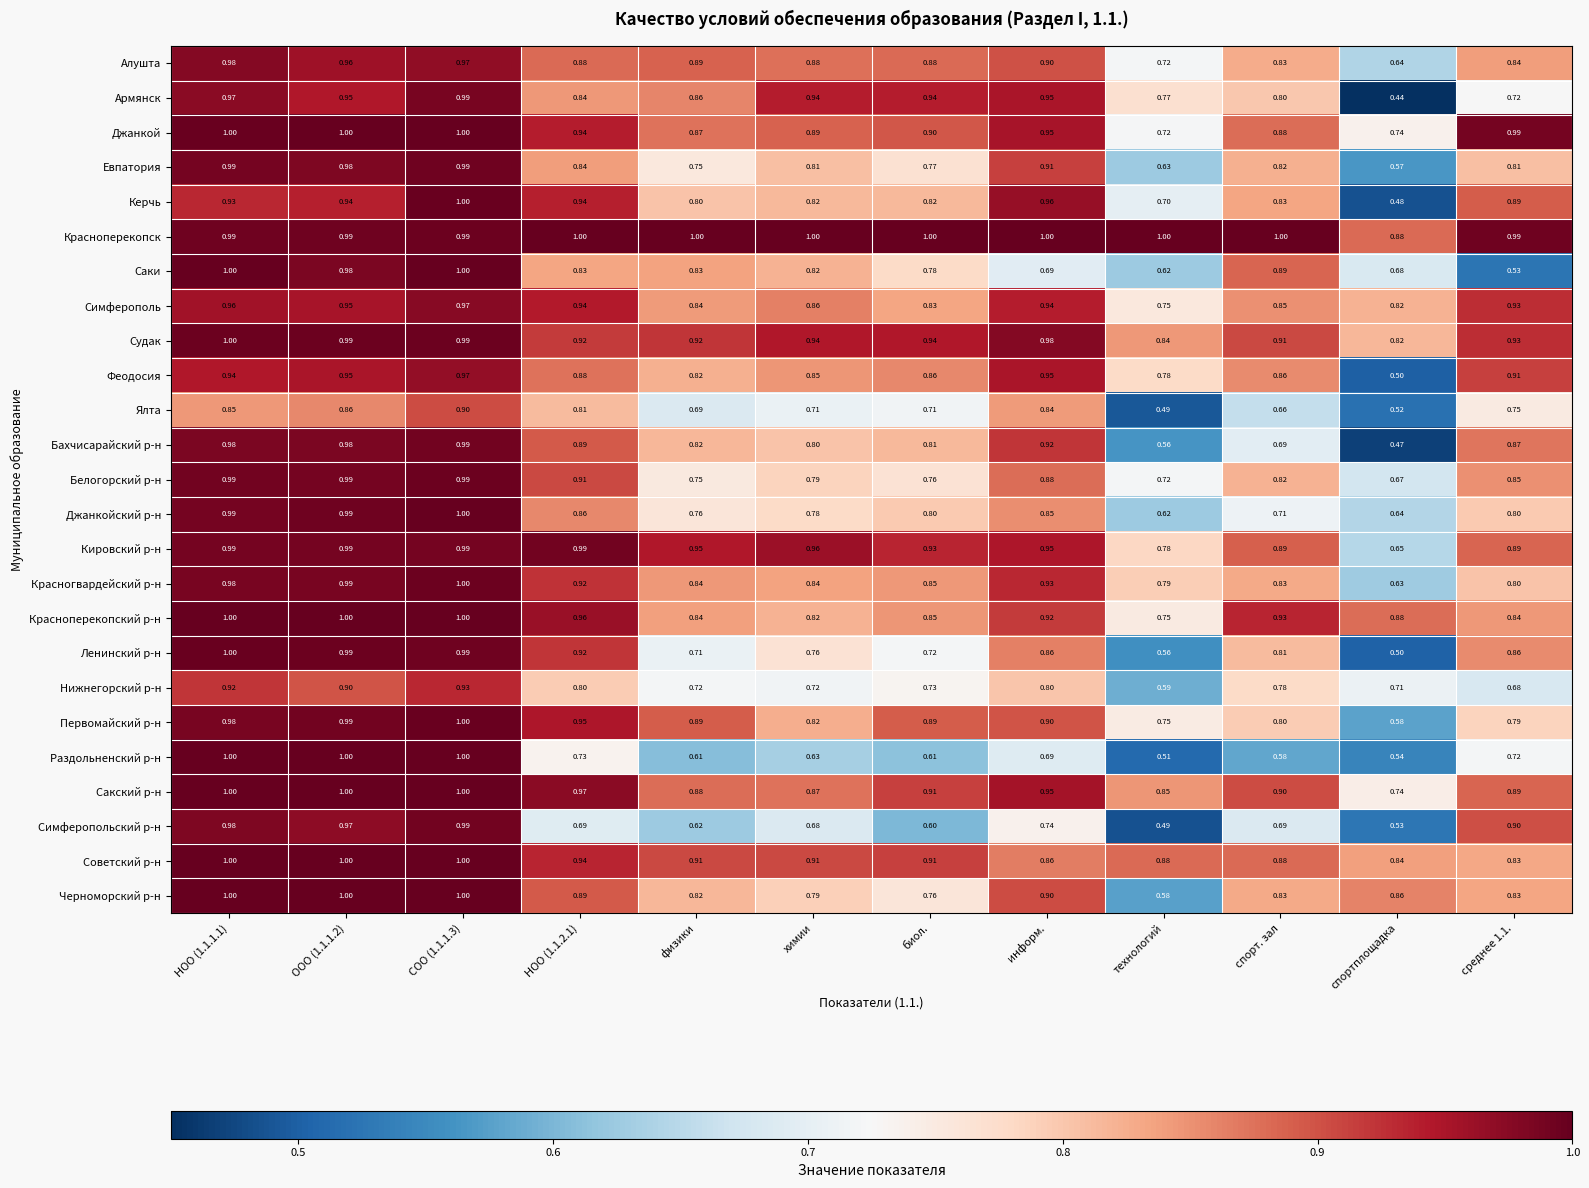

Which category has the lowest value across all series?

спортплощадка